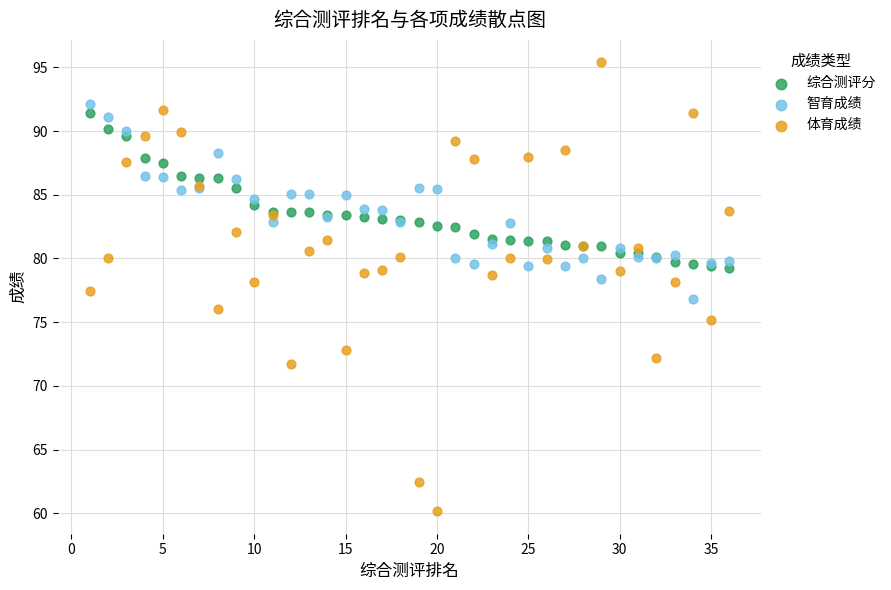

Which series reaches the minimum Y coordinate?

体育成绩